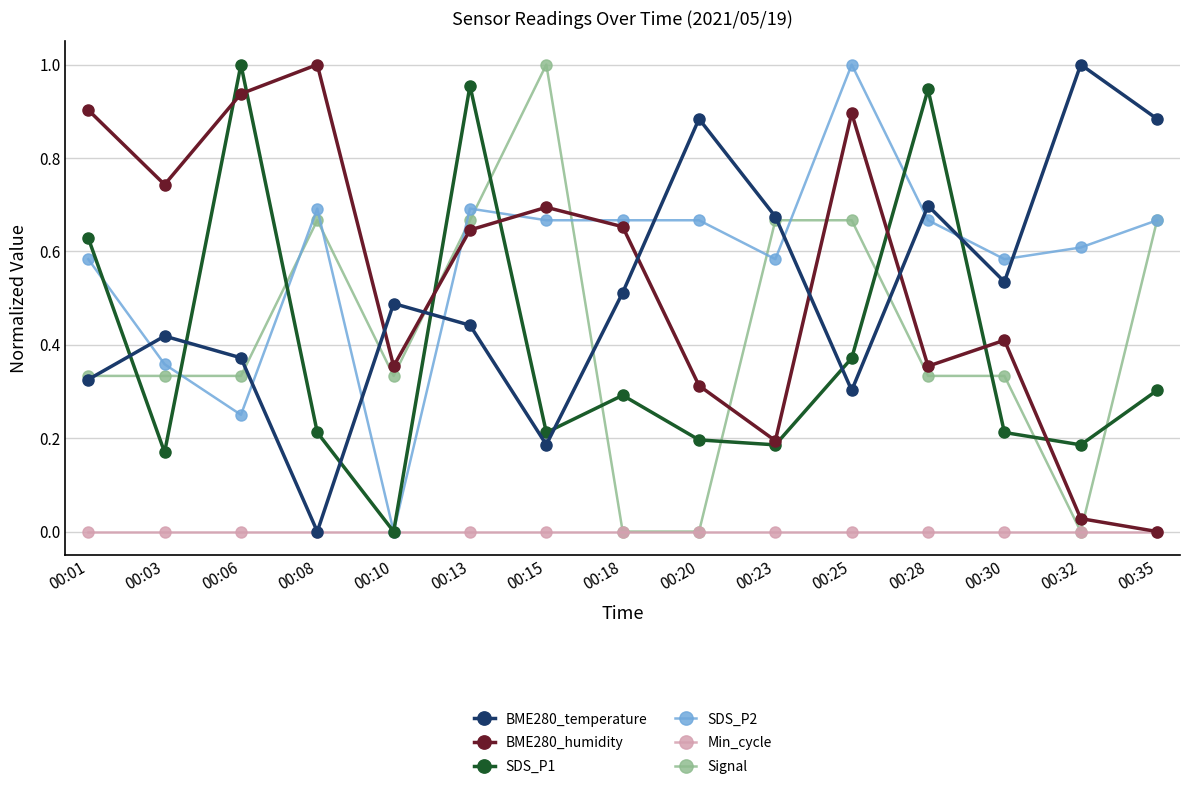

Between 00:25 and 00:35, which series saw the biggest shift?

BME280_humidity